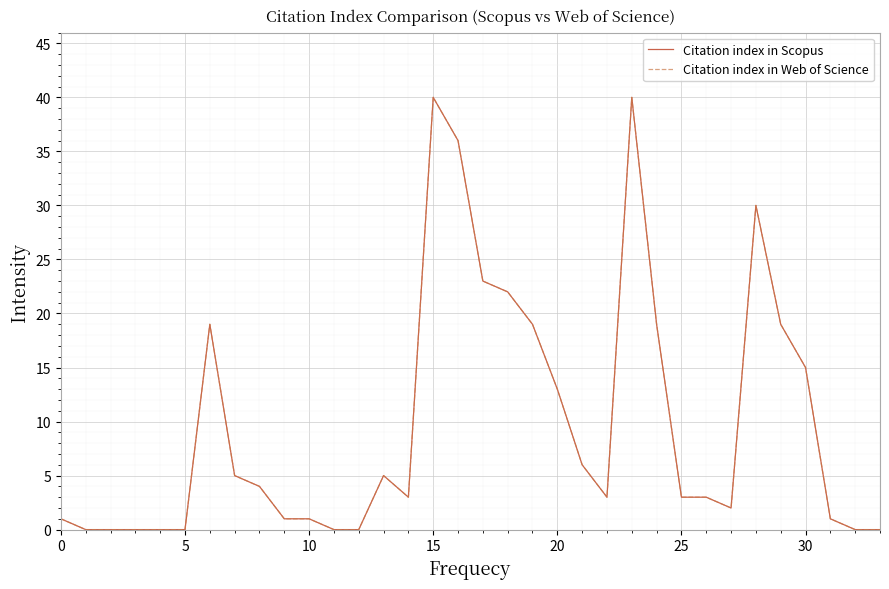

Reading left to right, list all the values displayed in this chart.

Citation index in Scopus: 1	0	0	0	0	0	19	5	4	1	1	0	0	5	3	40	36	23	22	19	13	6	3	40	19	3	3	2	30	19	15	1	0	0
Citation index in Web of Science: 1	0	0	0	0	0	19	5	4	1	1	0	0	5	3	40	36	23	22	19	13	6	3	40	19	3	3	2	30	19	15	1	0	0